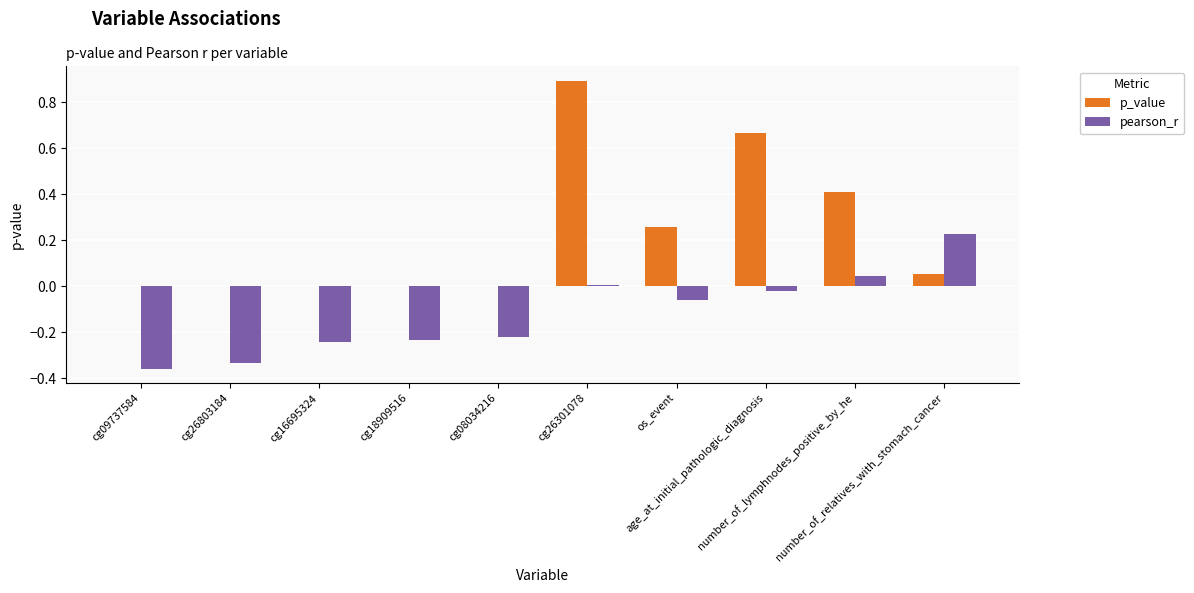

What is the maximum value shown in the chart?

0.9